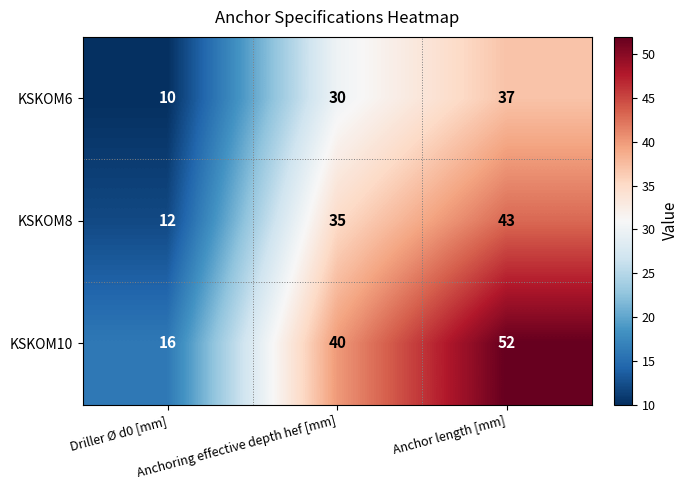

Which series has the largest total across all categories?

KSKOM10